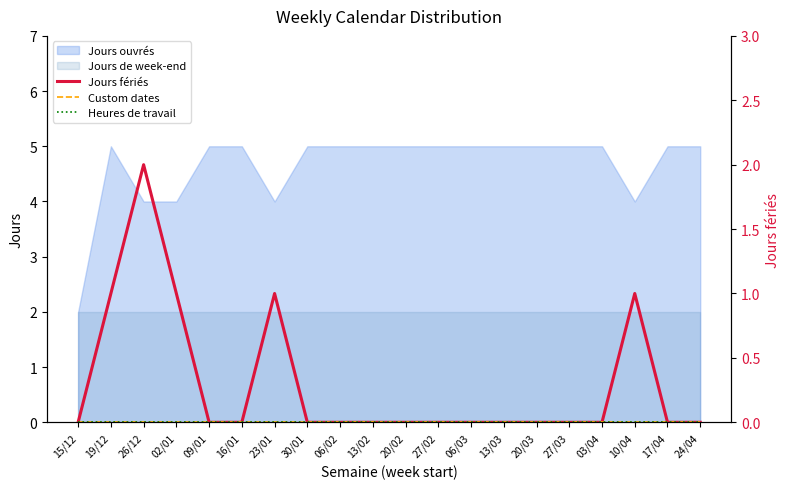

True or false: Heures de travail has a value of 0 at 24/04.

True